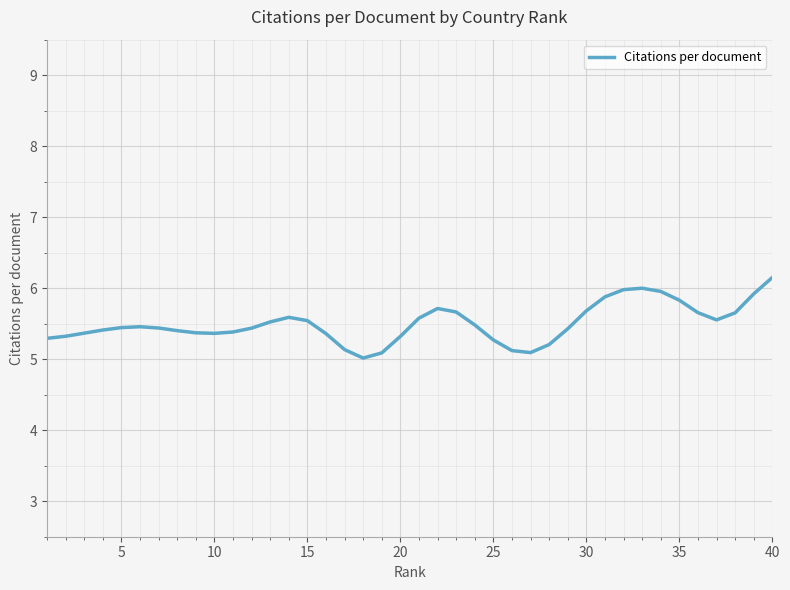

What is the minimum value shown in the chart?

5.0